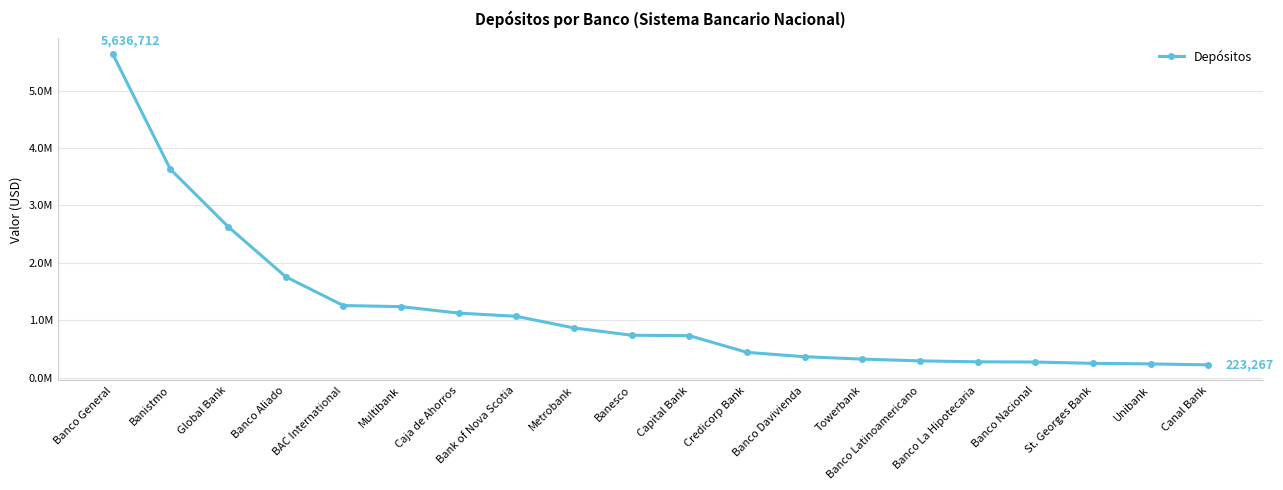

Which category has the lowest value across all series?

Canal Bank